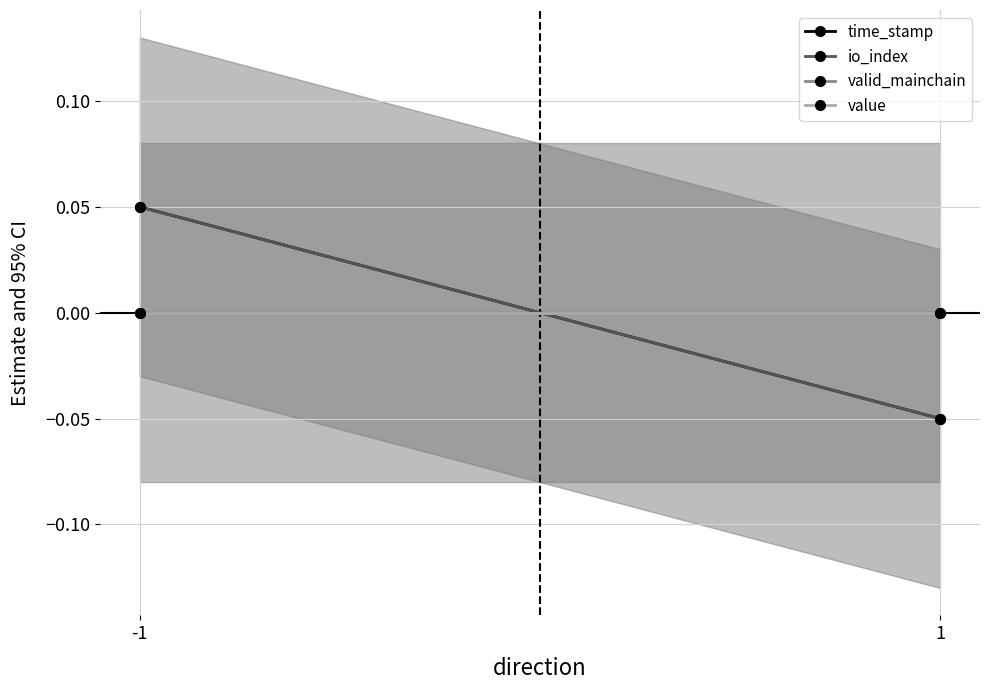

What is the spread (max minus min) of values at 1?

0.1